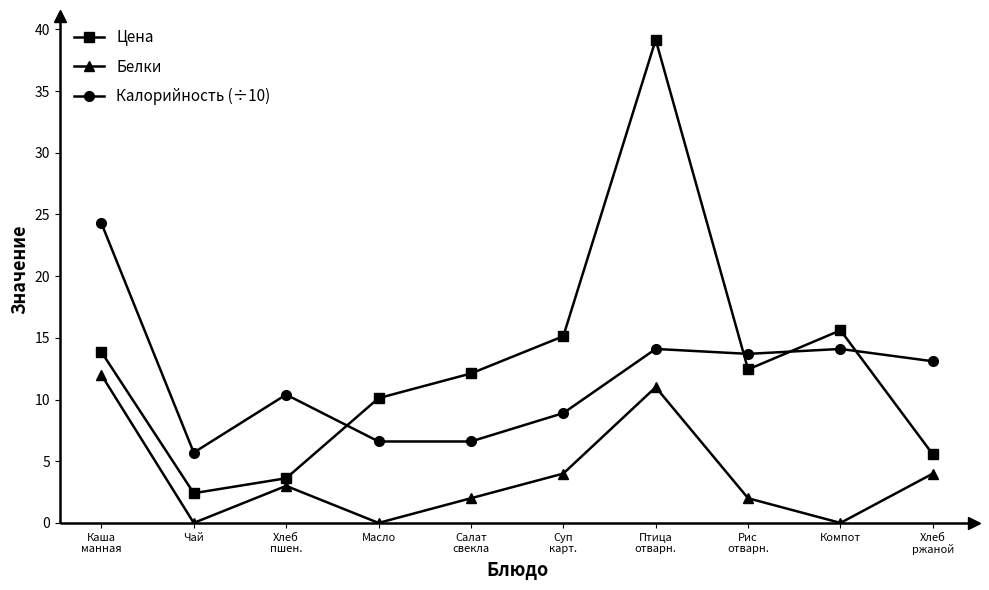

What is the sum of all Цена values?

130.0